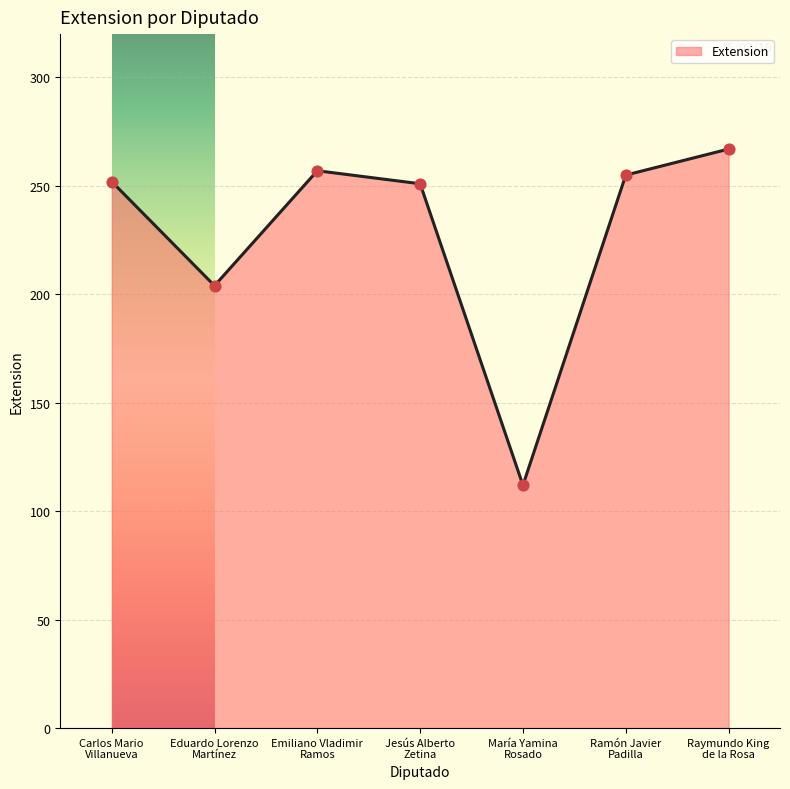

Which has a higher value, Ramón Javier
Padilla or Carlos Mario
Villanueva?

Ramón Javier
Padilla